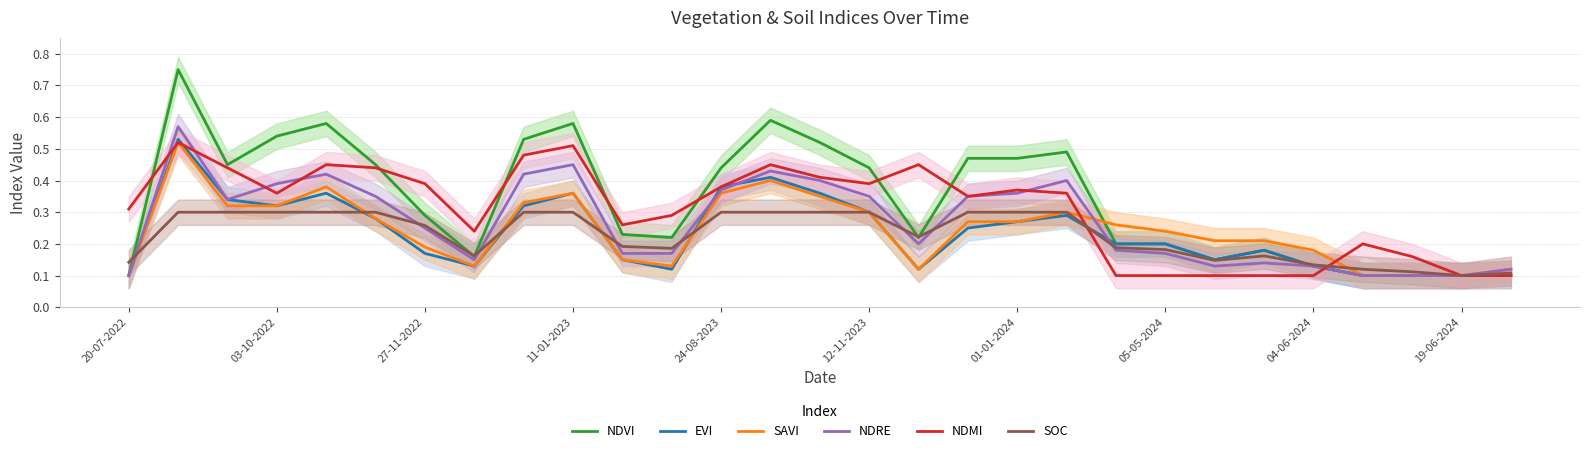

How many series are shown in this chart?

6